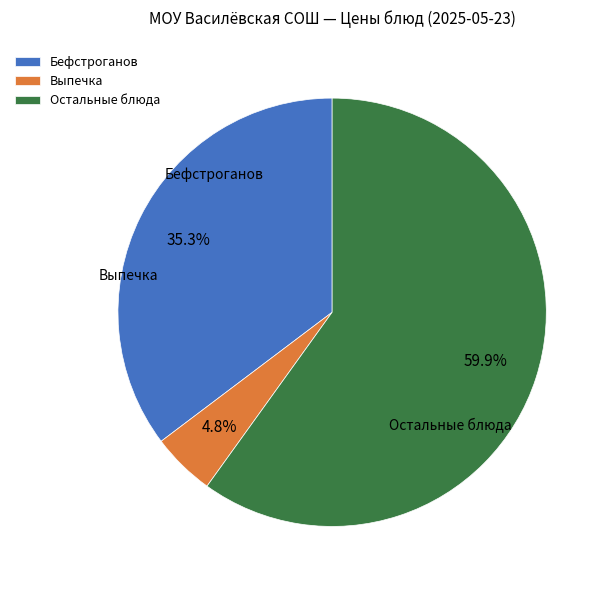

Between Выпечка and Бефстроганов, which is larger?

Бефстроганов